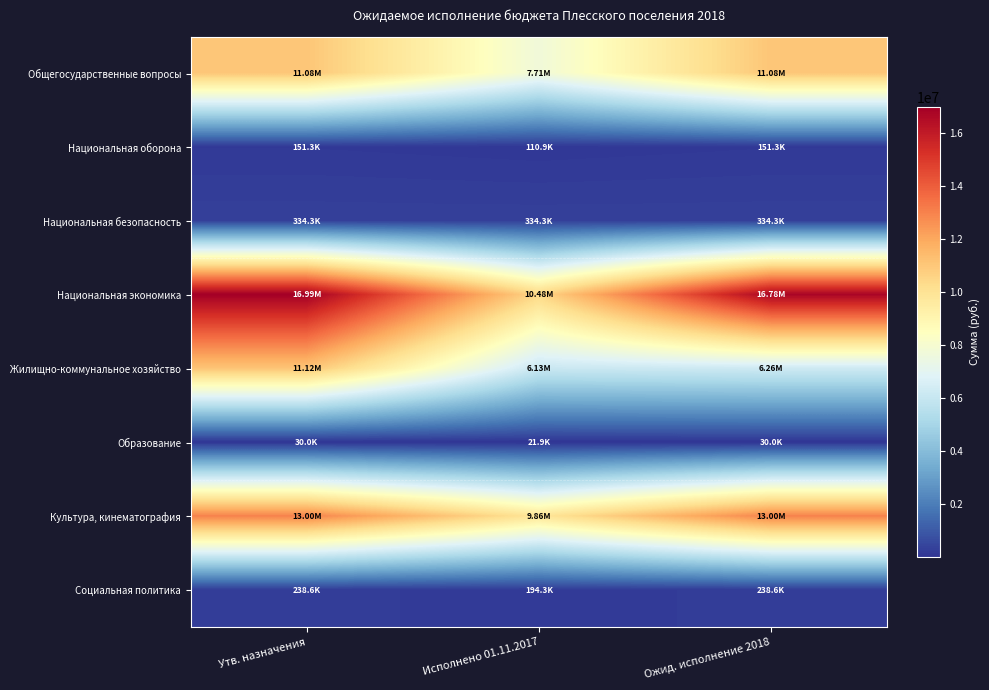

Rank the series at Утв. назначения from lowest to highest value.

Образование, Национальная оборона, Социальная политика, Национальная безопасность, Общегосударственные вопросы, Жилищно-коммунальное хозяйство, Культура, кинематография, Национальная экономика